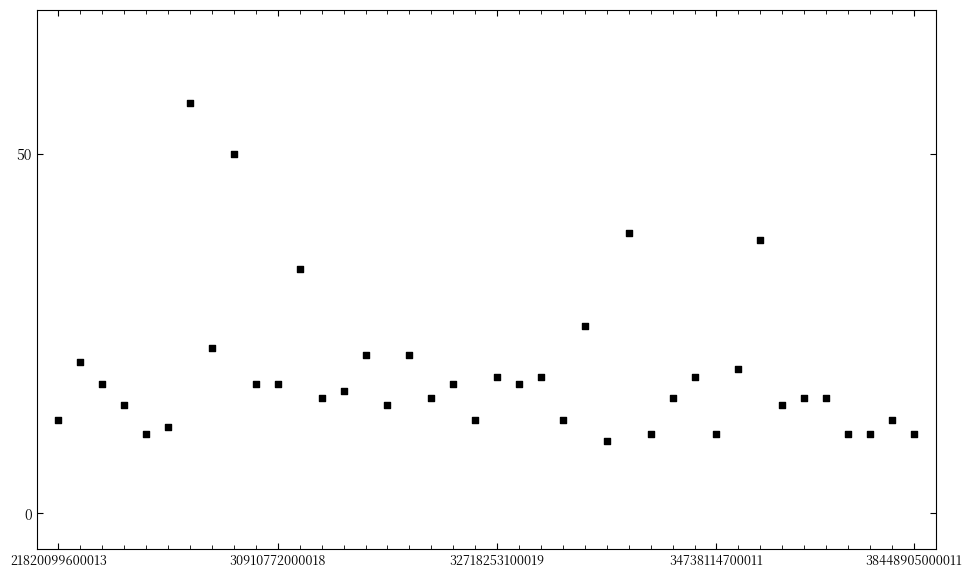

What Y value in the scatter plot is closest to 33?

34